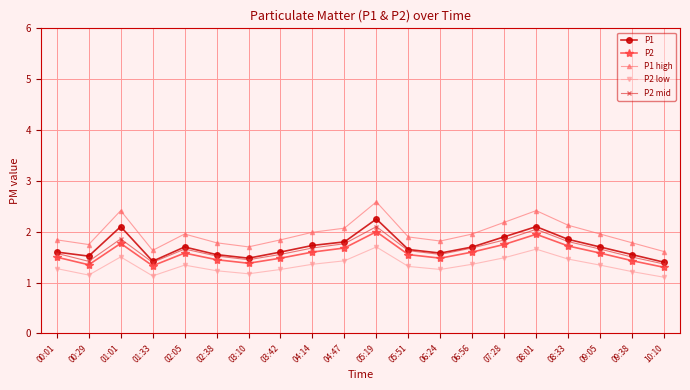

What is the spread (max minus min) of values at 08:33?

0.7